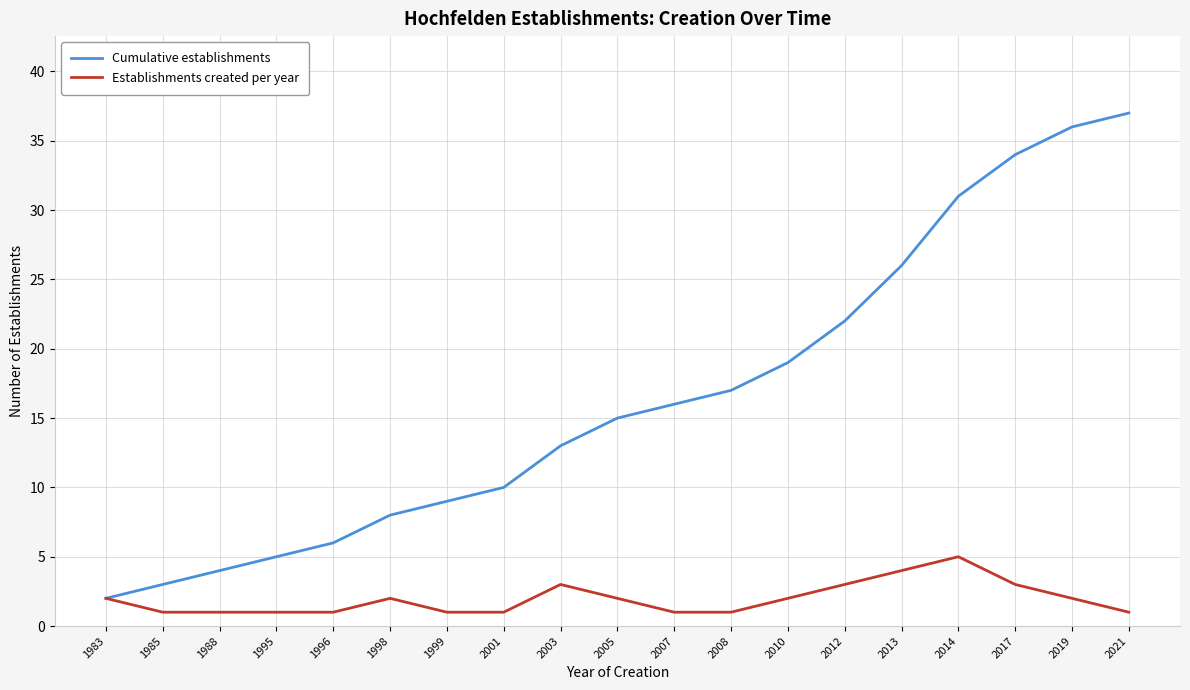

True or false: Establishments created per year has more than 1 points higher than both neighbors.

True